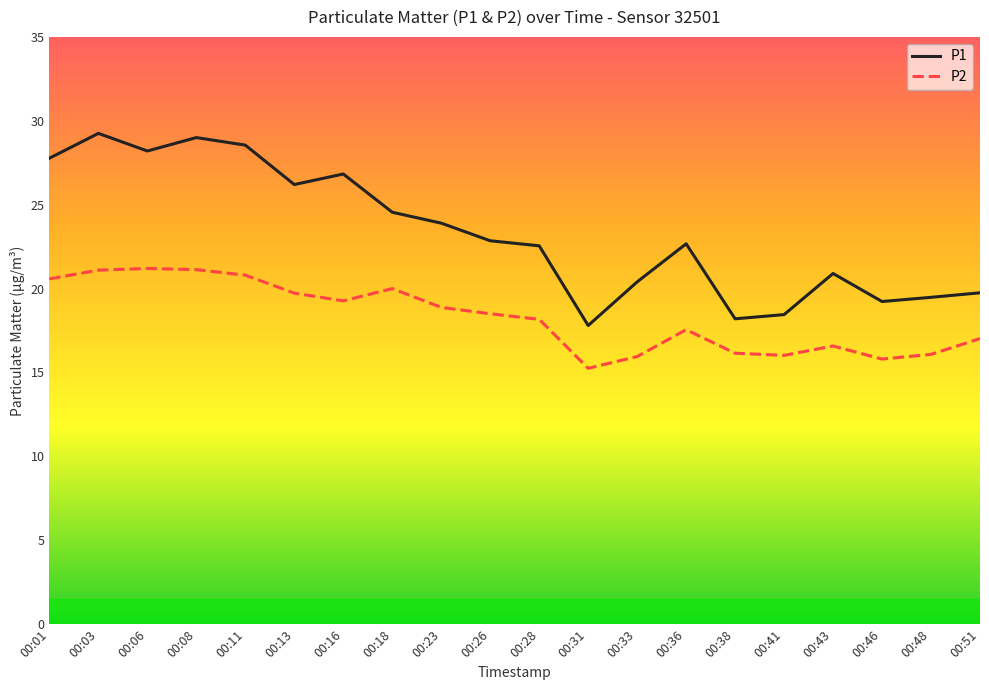

True or false: P2 and P1 intersect in this chart.

False